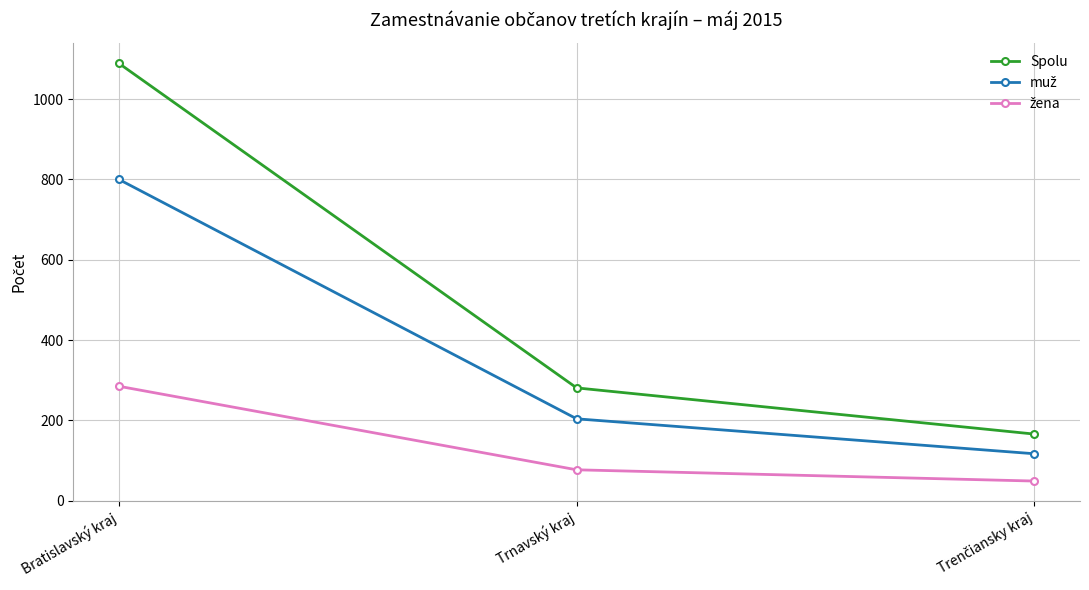

What is the average value of the Spolu series?

512